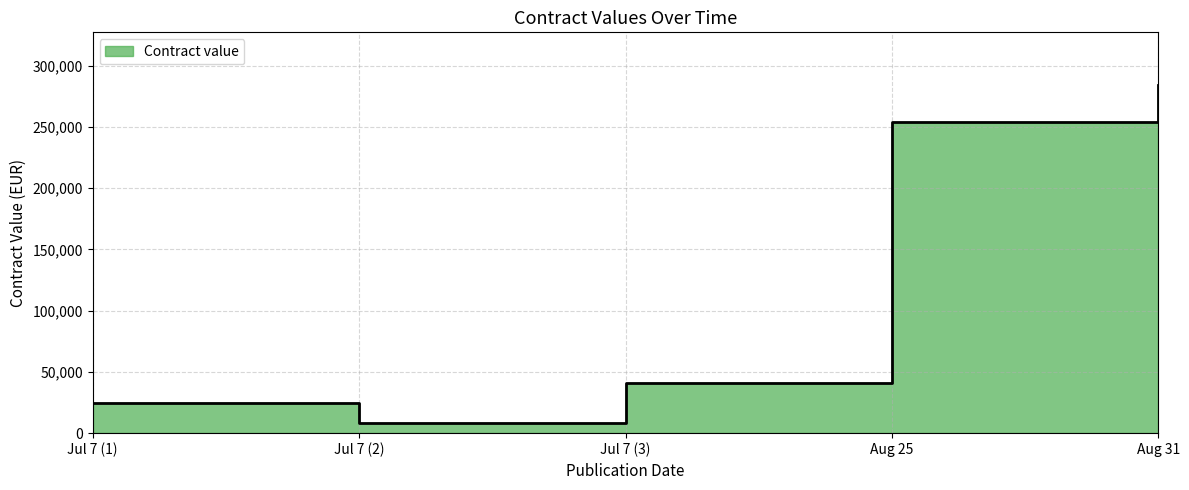

Where is the first local minimum?

Jul 7 (2)